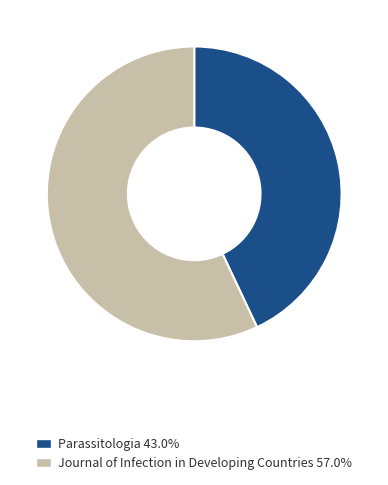

What is the largest slice in the pie chart?

Journal of Infection in Developing Countries